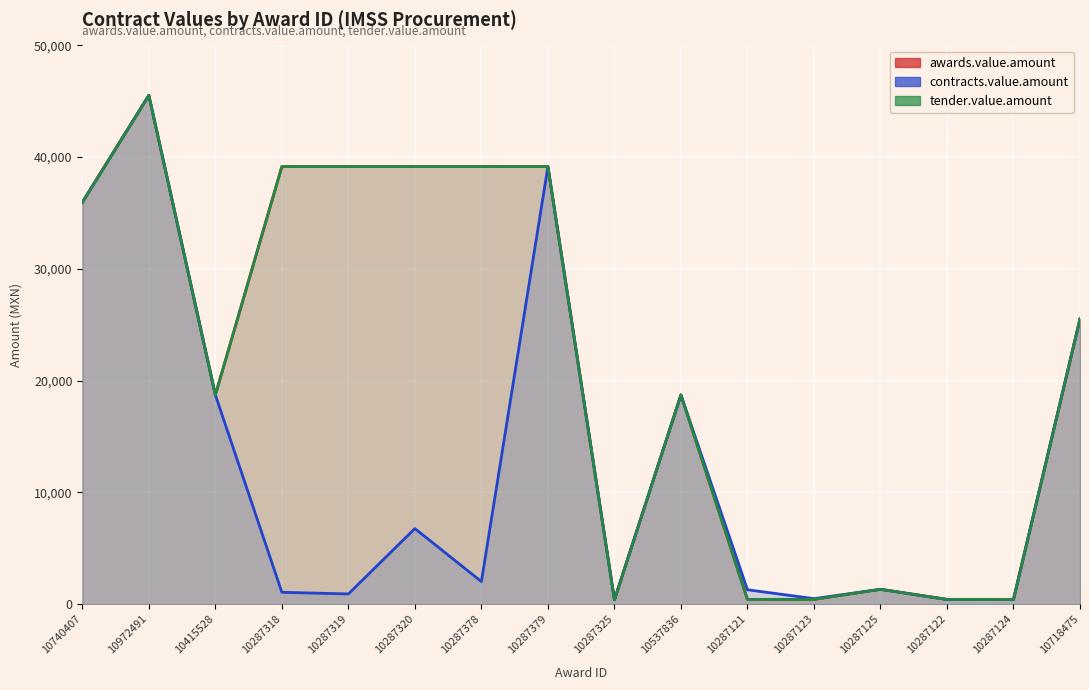

At which label does awards.value.amount reach its minimum?

10287325